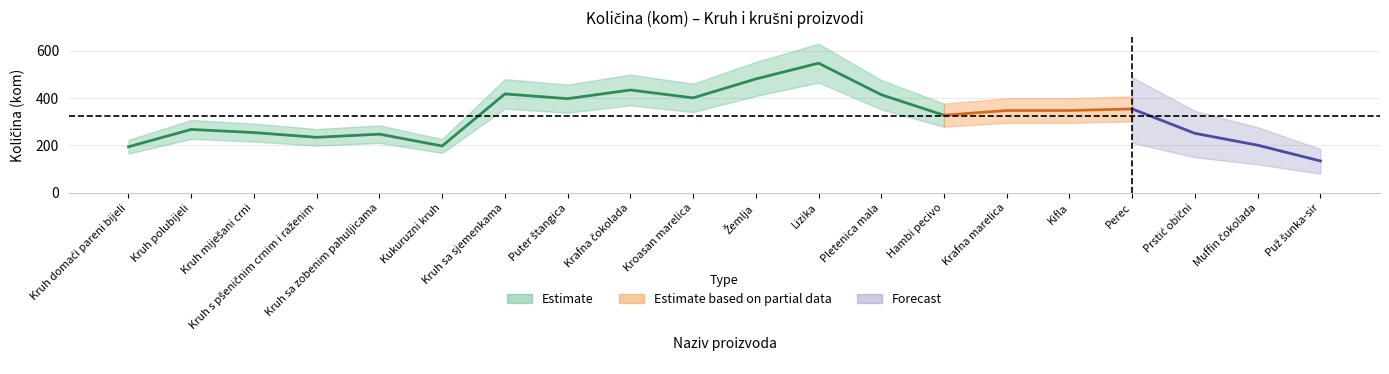

Is this an area chart (filled region under the line)?

No